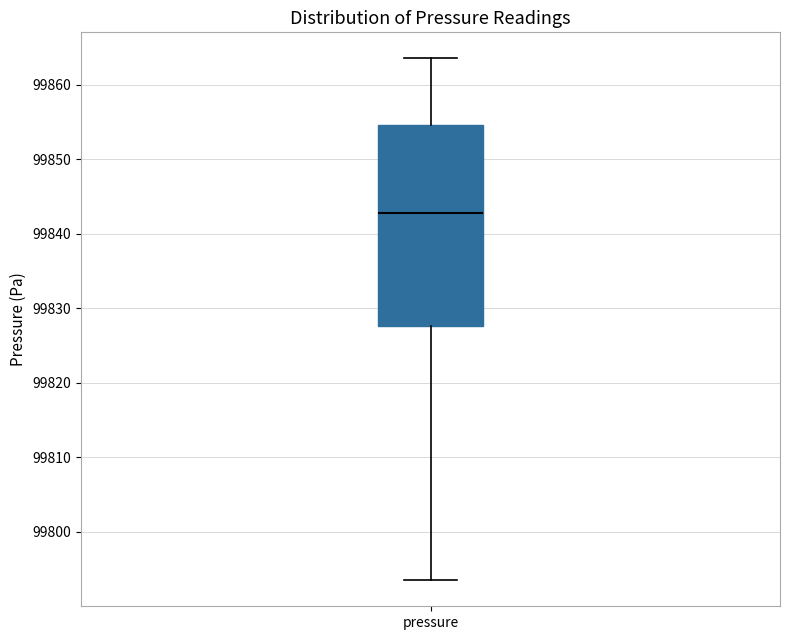

Read this box plot against the y-axis: the position of the median line, the range covered by the box, and the ends of both whiskers. The values are not printed on the chart, so give them approximately, as read against the axis.

median 99843, box 99828 to 99855, whiskers 99794 to 99864